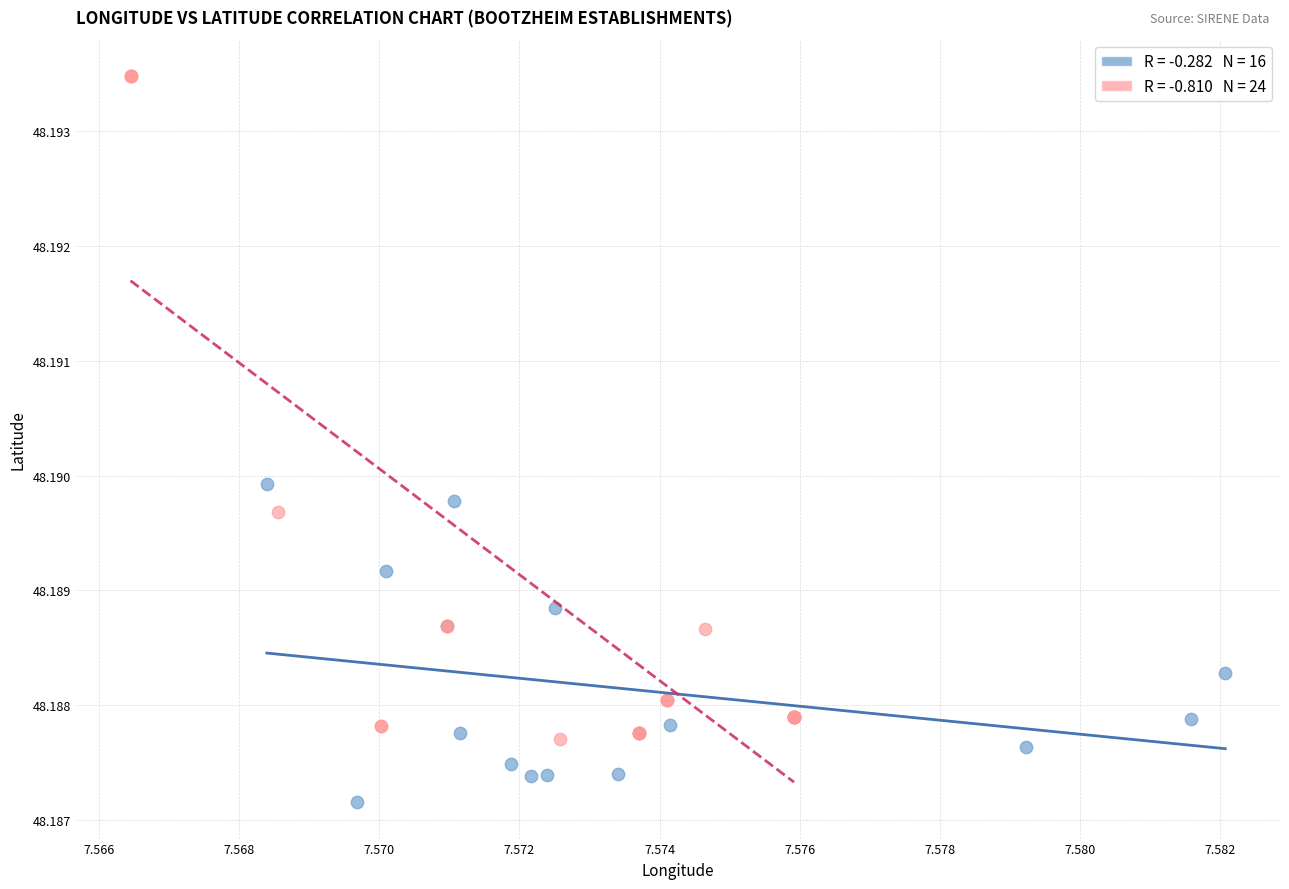

Which series reaches the maximum Y coordinate?

Lower geo_score (<0.9)